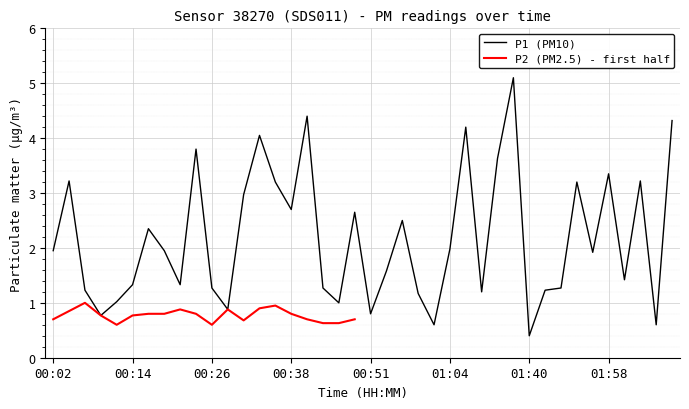

At which category does the data reach its first local valley?

00:09